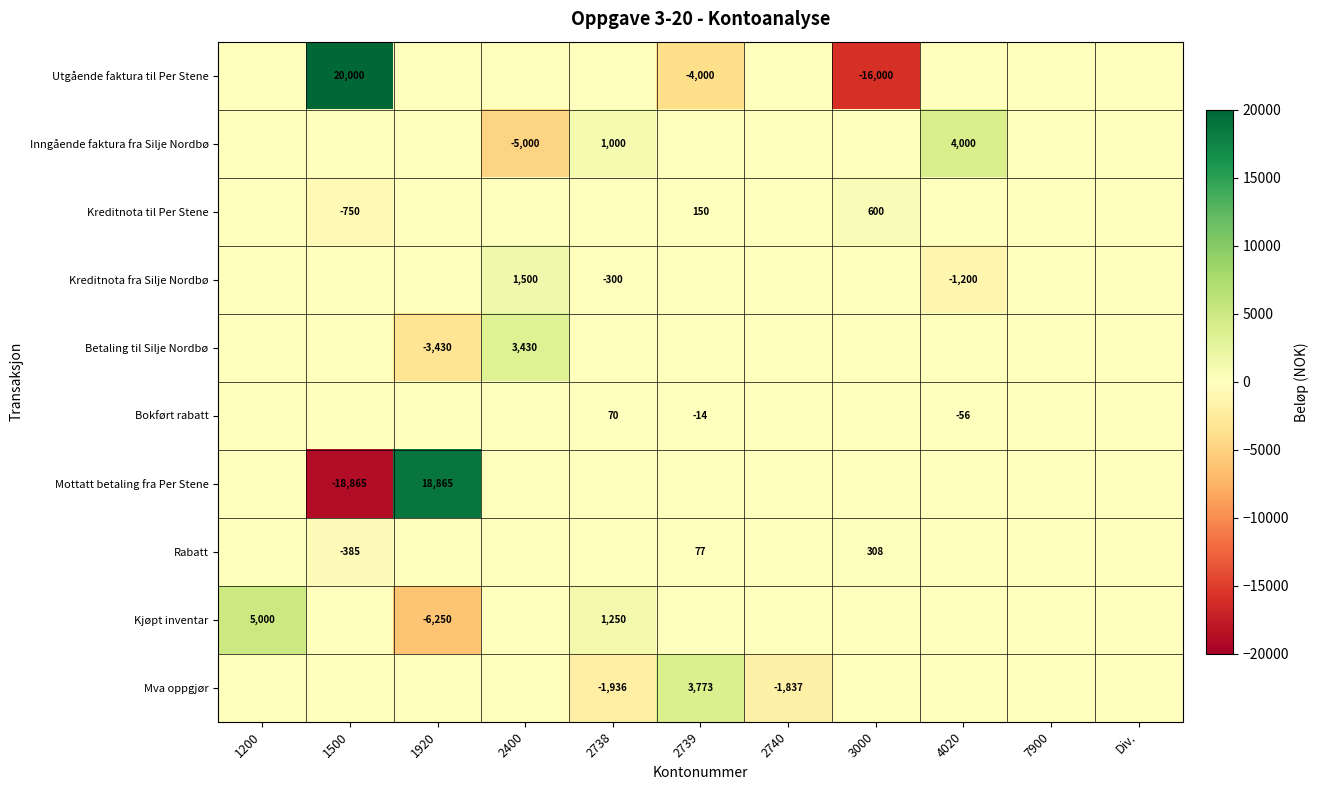

Which series has the largest range (max minus min)?

Mottatt betaling fra Per Stene